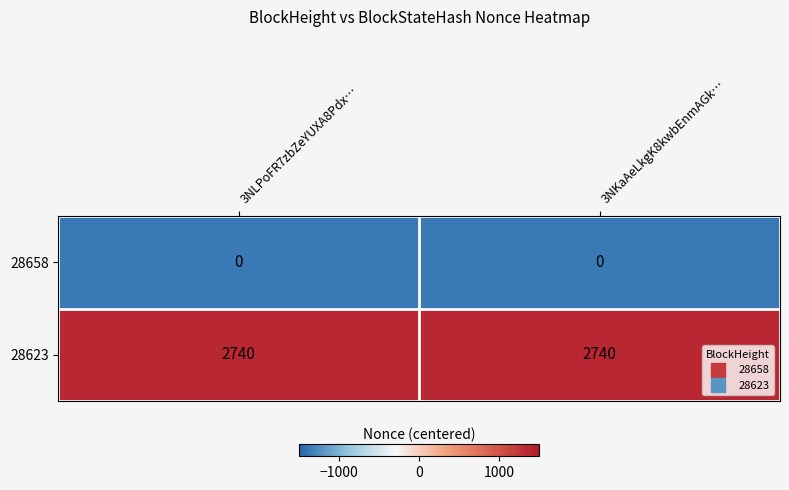

What value does the 28623 series have at 3NKaAeLkgK8kwbEnmAGk…?

2740